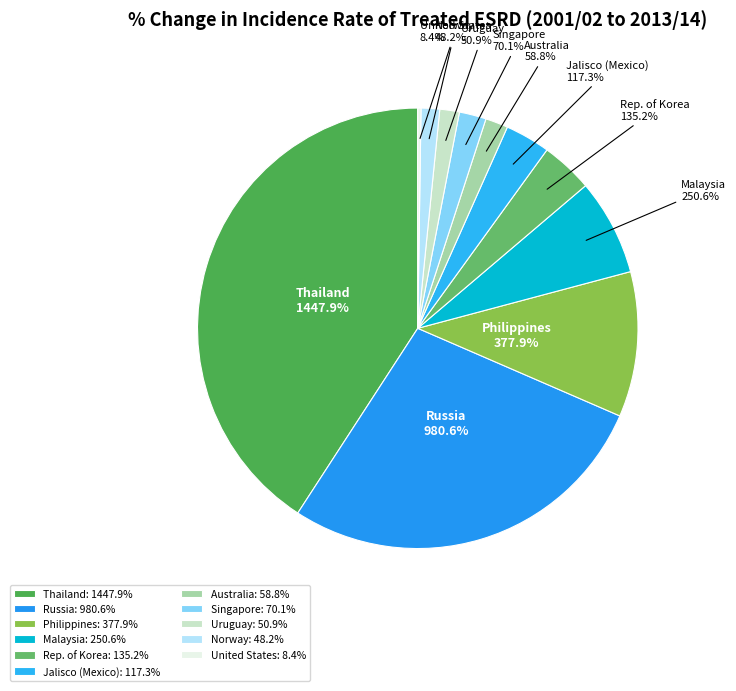

Is it true that United States is 0% of the pie?

True